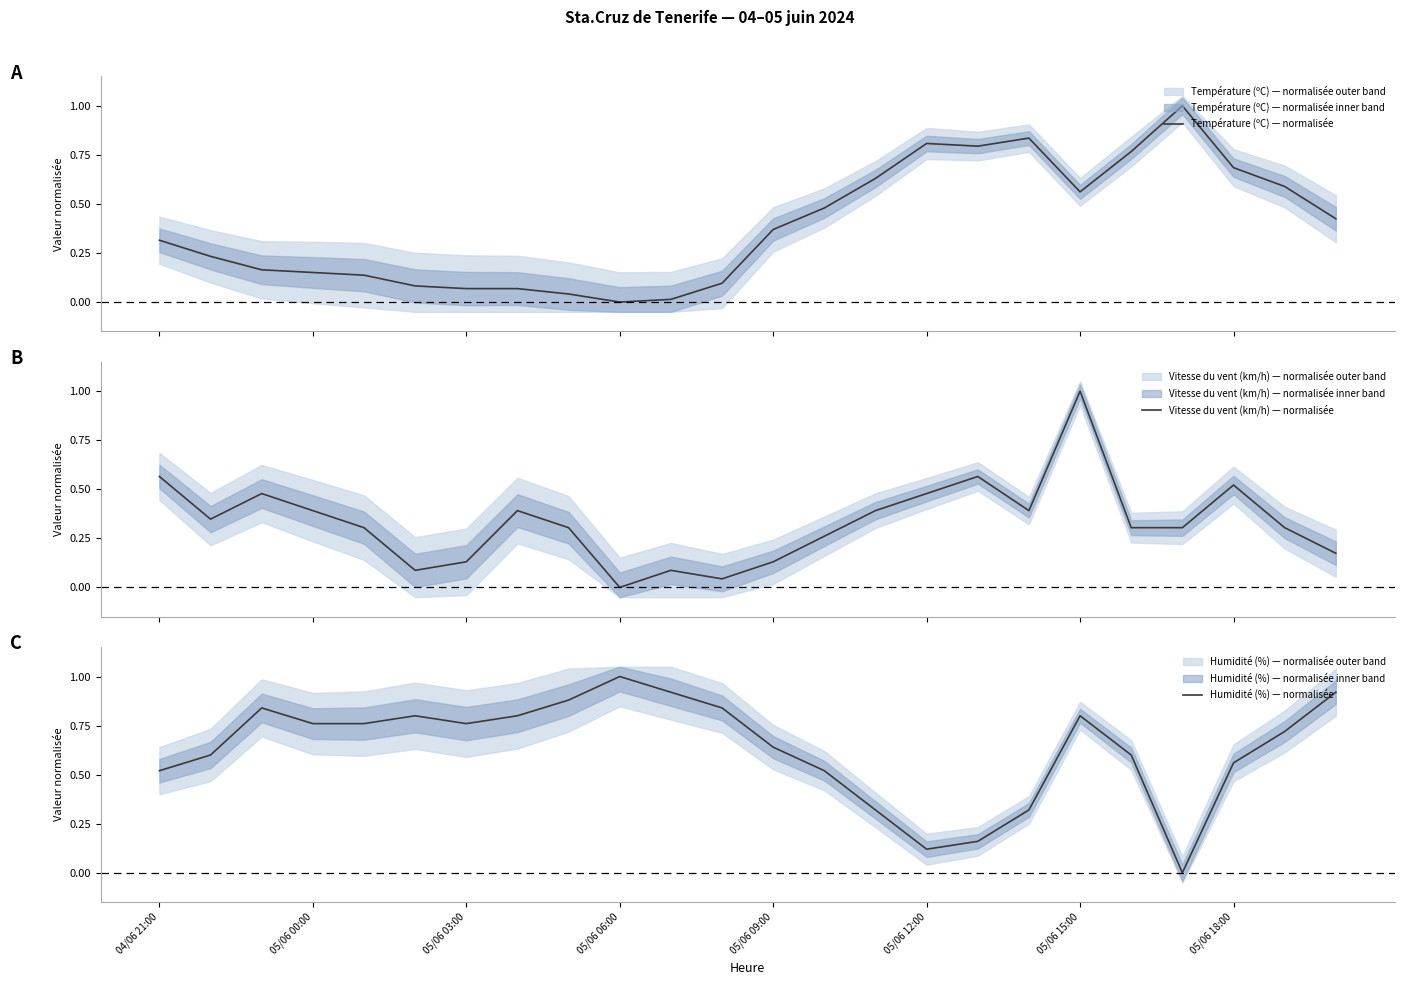

What is the spread (max minus min) of values at 14?

0.3